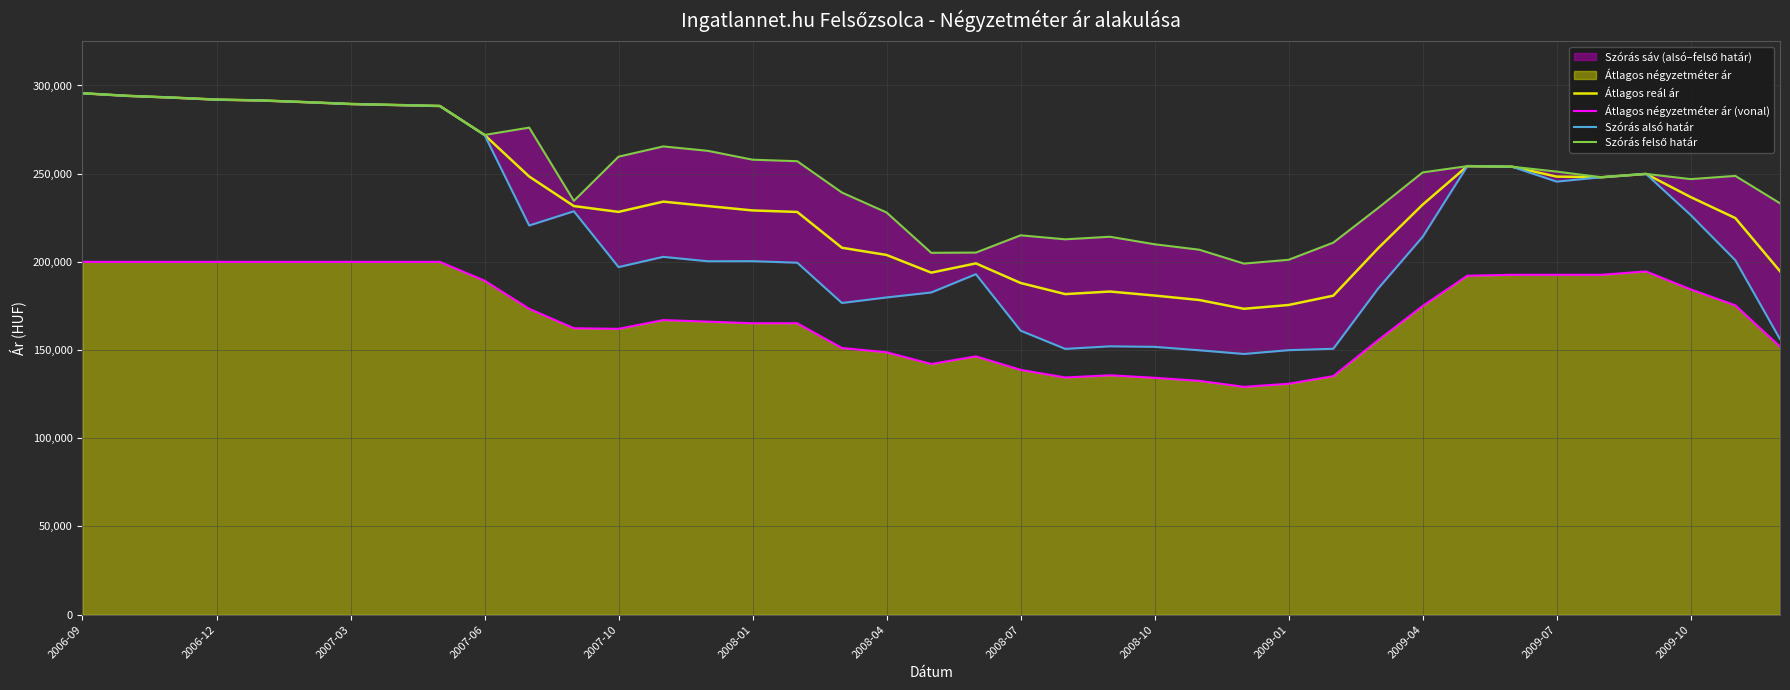

True or false: Átlagos reál ár and Átlagos négyzetméter ár (vonal) cross at least once.

False